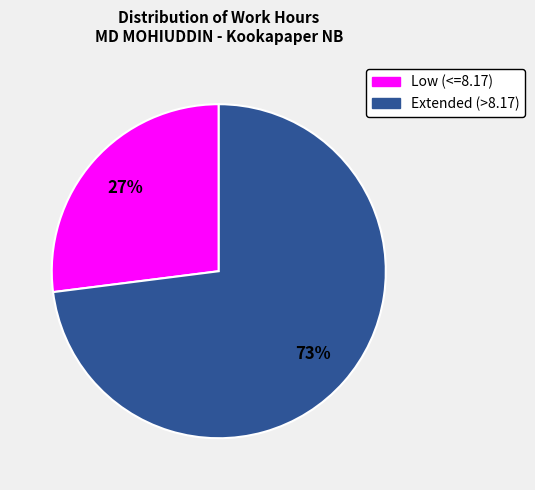

To the nearest percent, what is the difference between the largest and smallest slice percentages?

46%